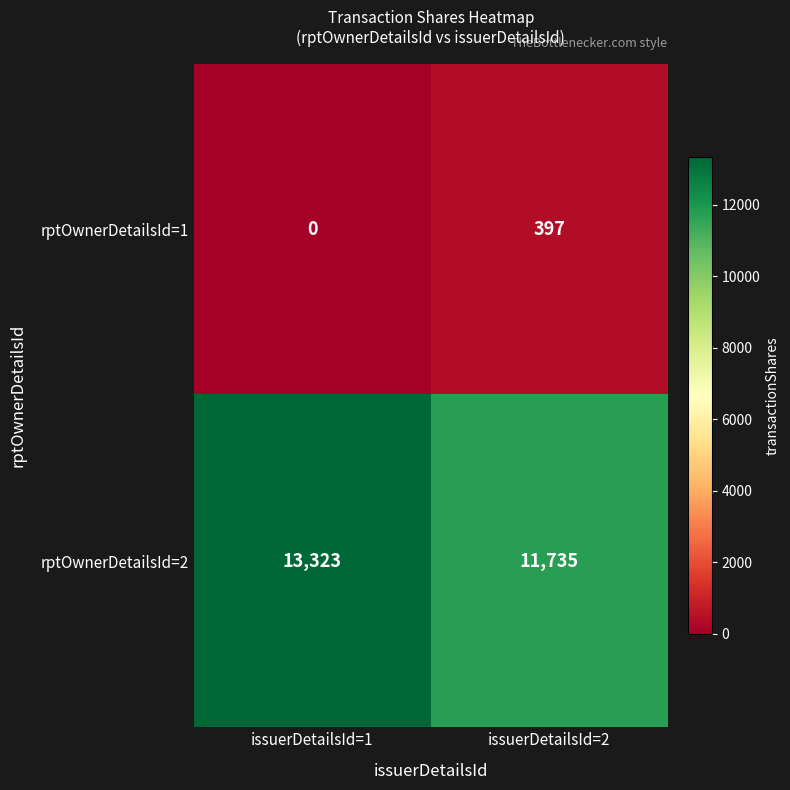

Reading left to right, what are all the values shown in this chart?

rptOwnerDetailsId=1: 0	397
rptOwnerDetailsId=2: 13323	11735